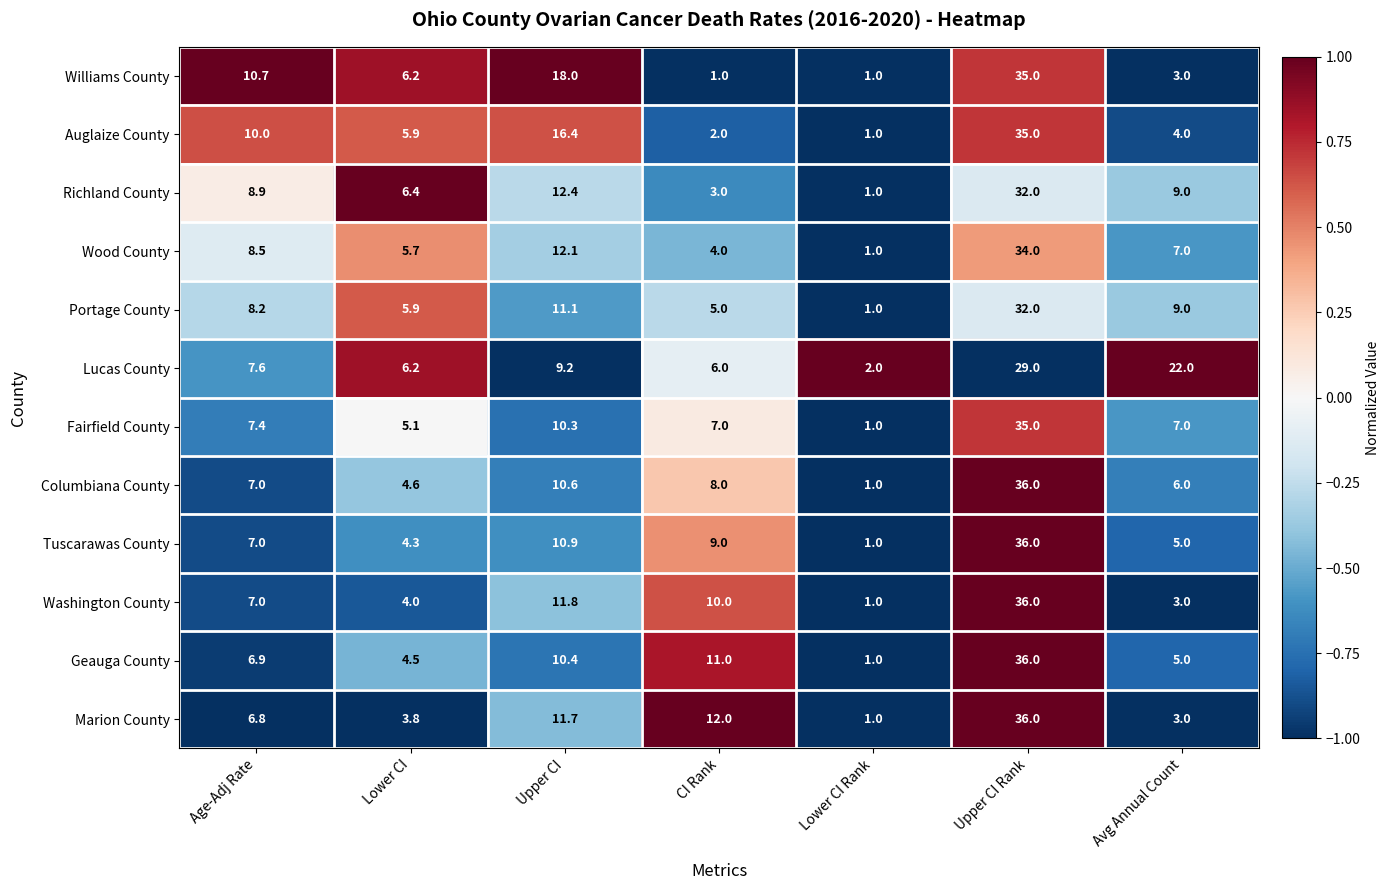

Is it true that Lucas County equals 4.0 at Age-Adj Rate?

False